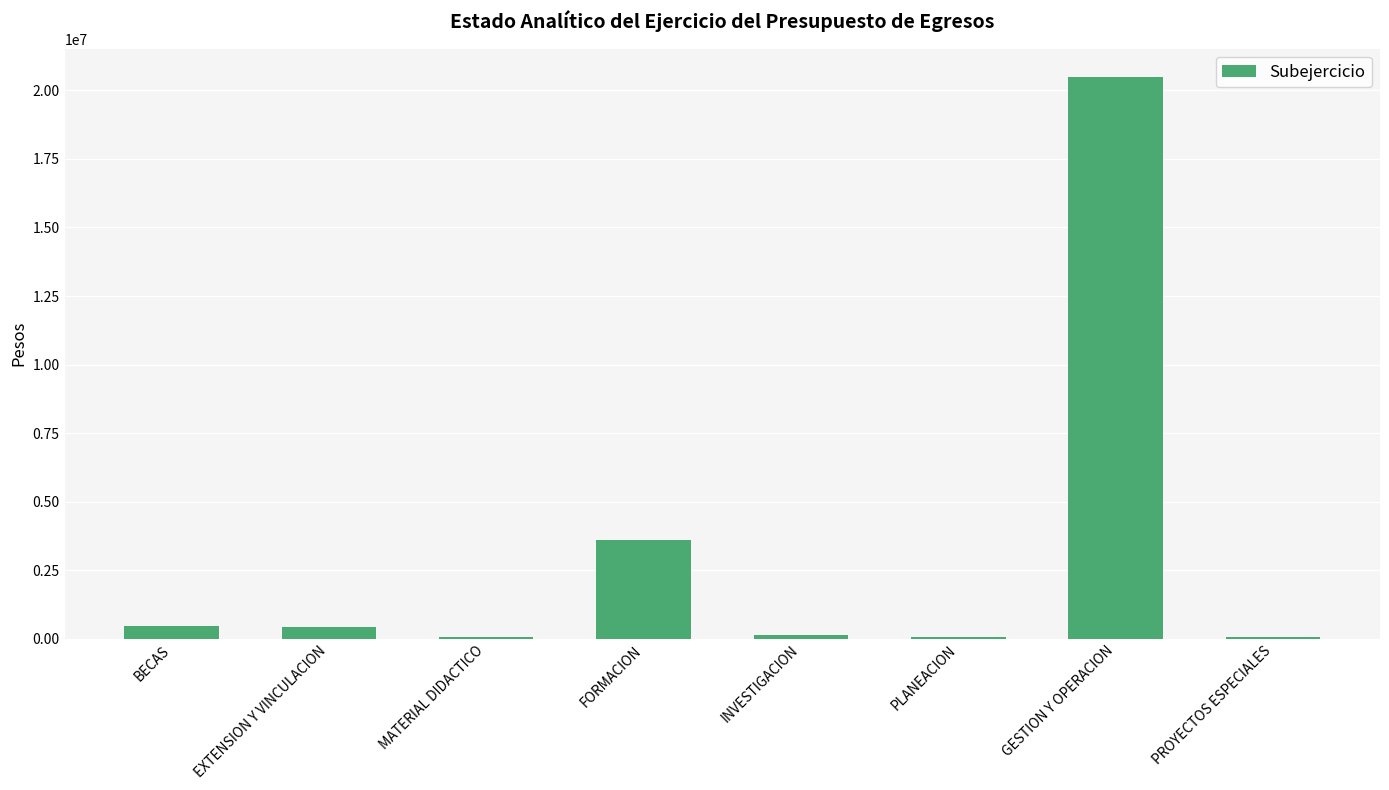

Which label corresponds to the largest value in the chart?

GESTION Y OPERACION